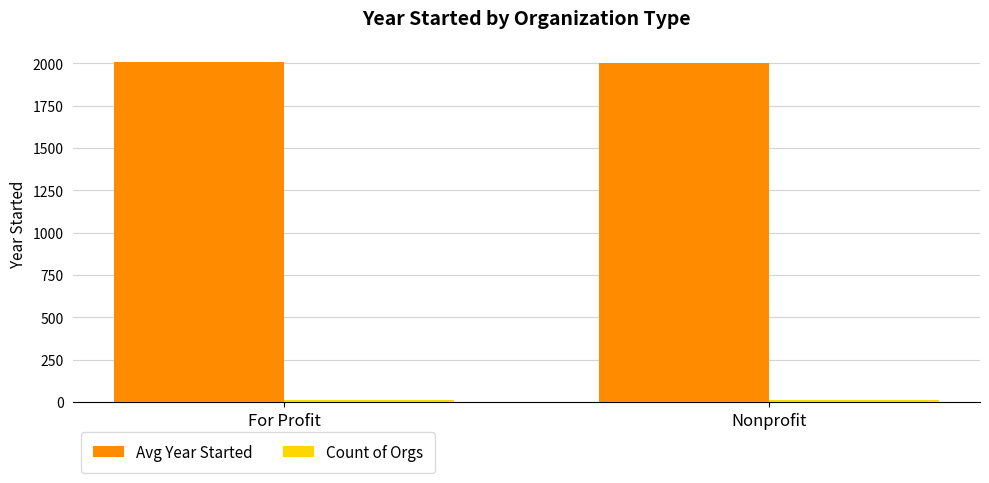

Is it true that Avg Year Started equals 507.5 at Nonprofit?

False